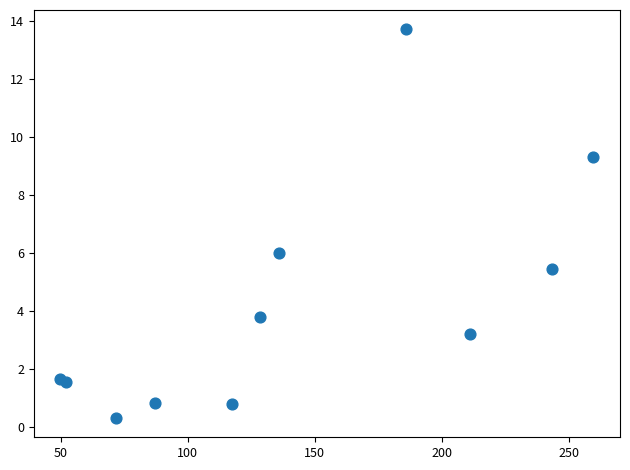

What is the range of X values (max minus min)?

209.9